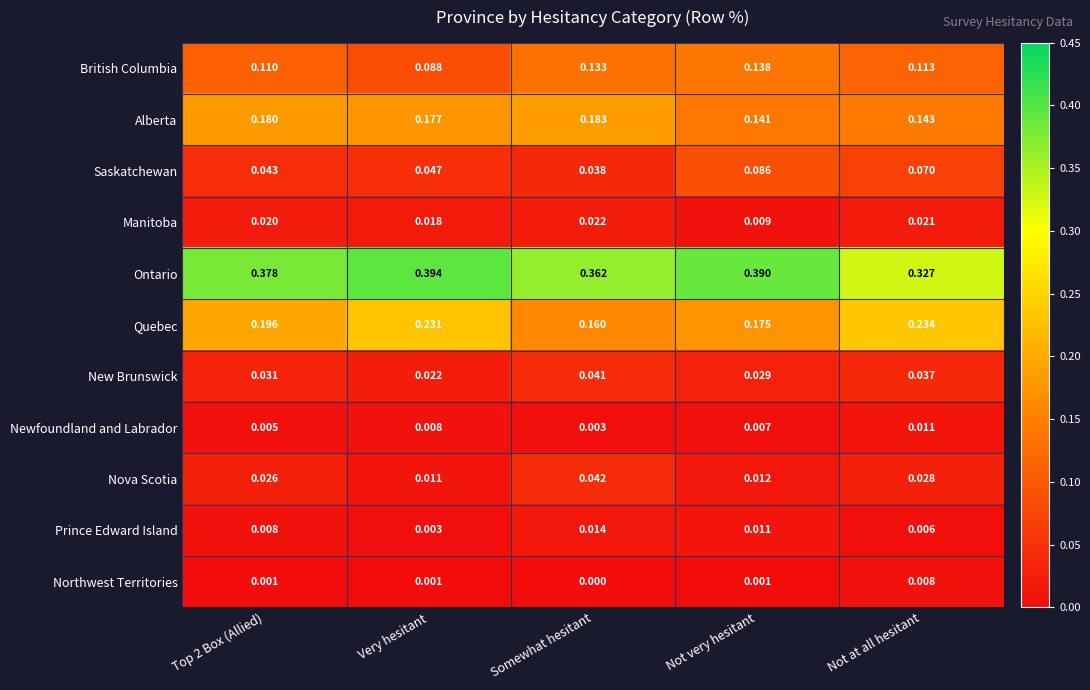

Is the value of Newfoundland and Labrador at Somewhat hesitant greater than the value of Ontario at Somewhat hesitant?

No